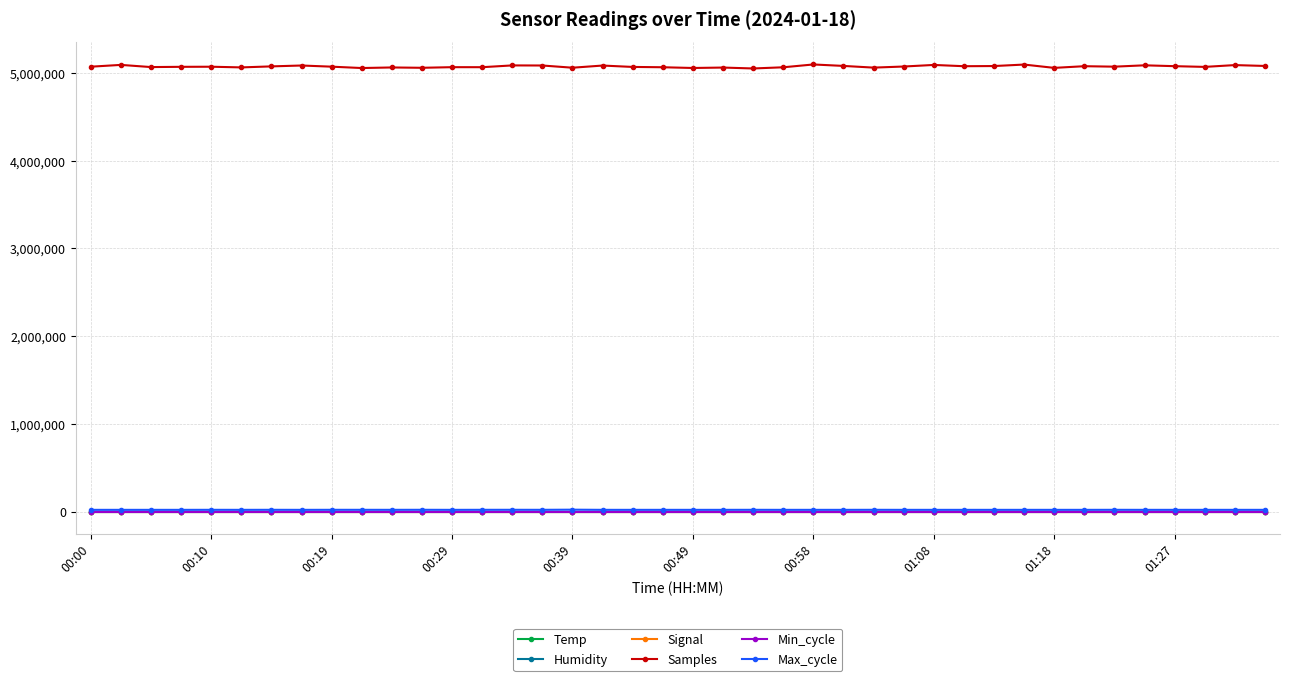

Which series has the largest total across all categories?

Samples